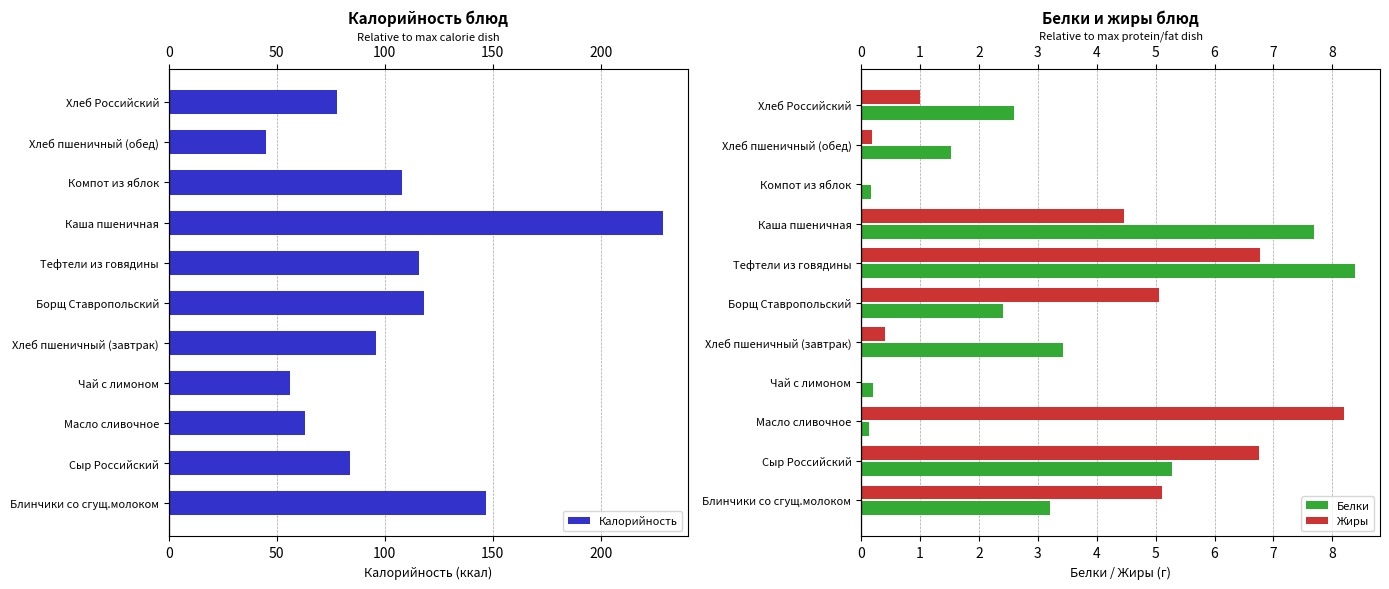

True or false: Белки has a value of 5.3 at Сыр Российский.

True